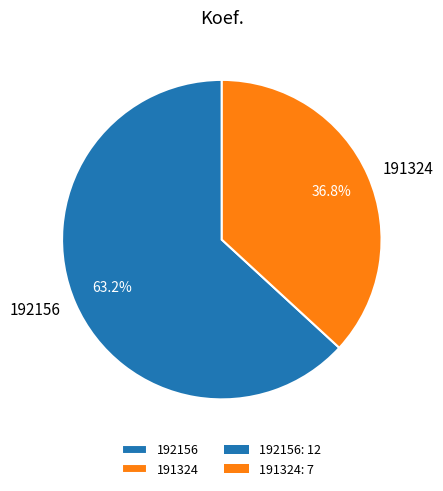

Which has a higher value, 191324 or 192156?

192156